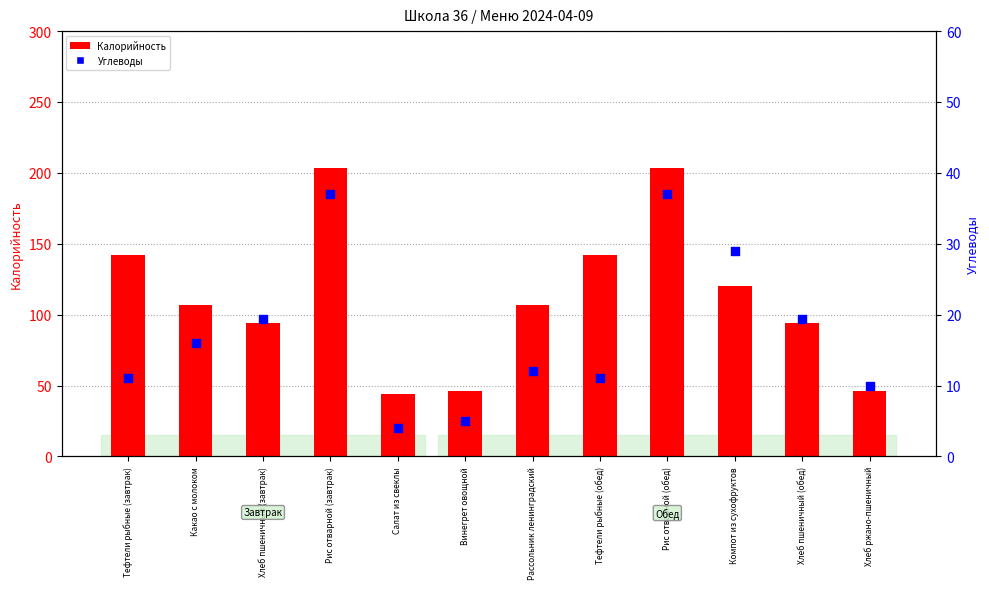

Is the value of Углеводы at Рис отварной (завтрак) greater than the value of Калорийность at Компот из сухофруктов?

No